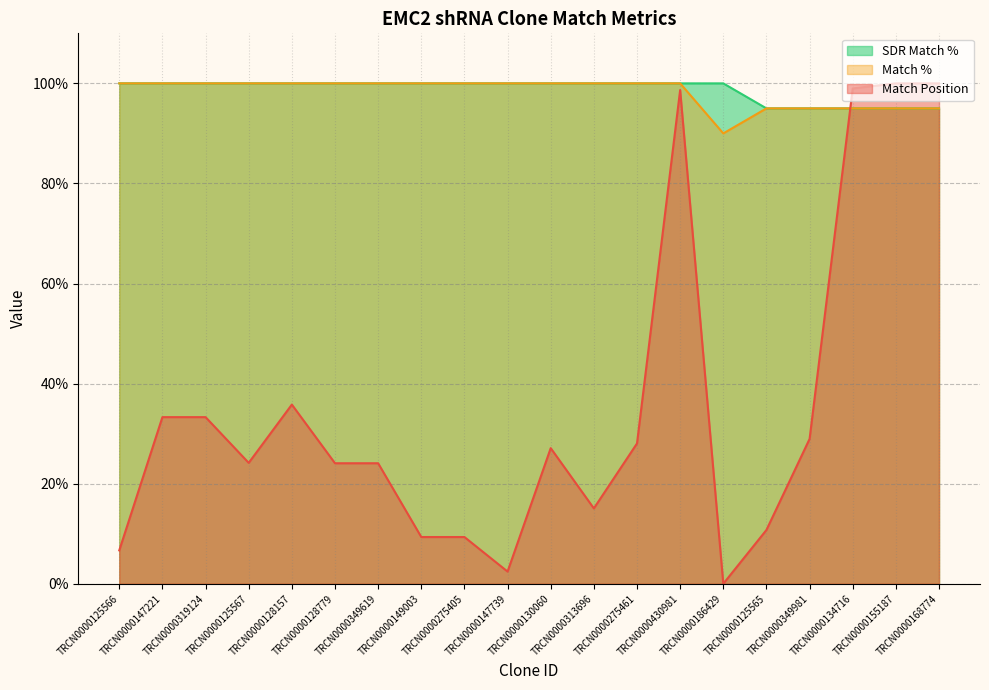

What value does the Match % series have at TRCN0000128157?

100.0